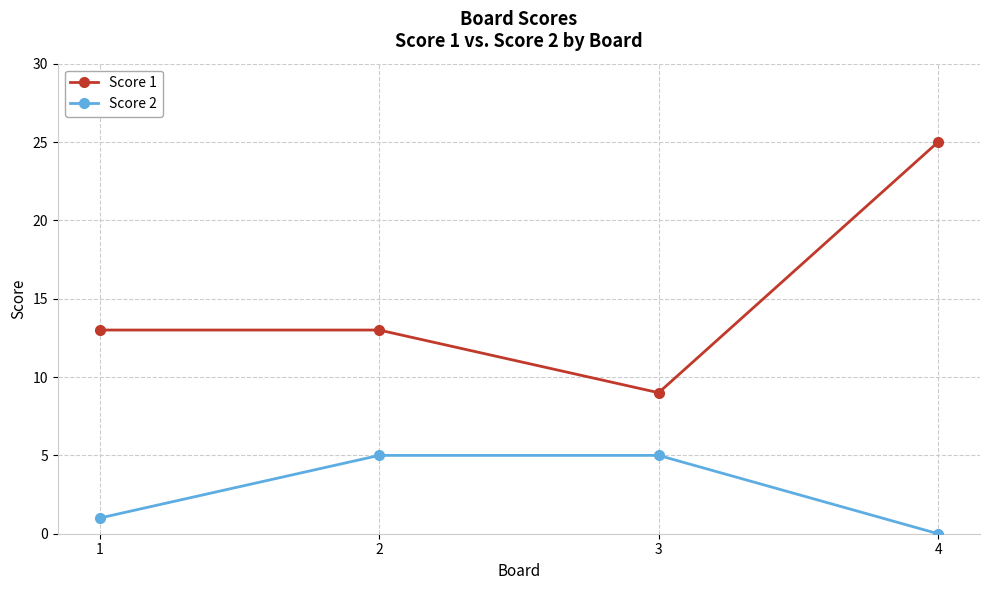

What is the difference between the maximum and minimum values in the Score 2 series?

5